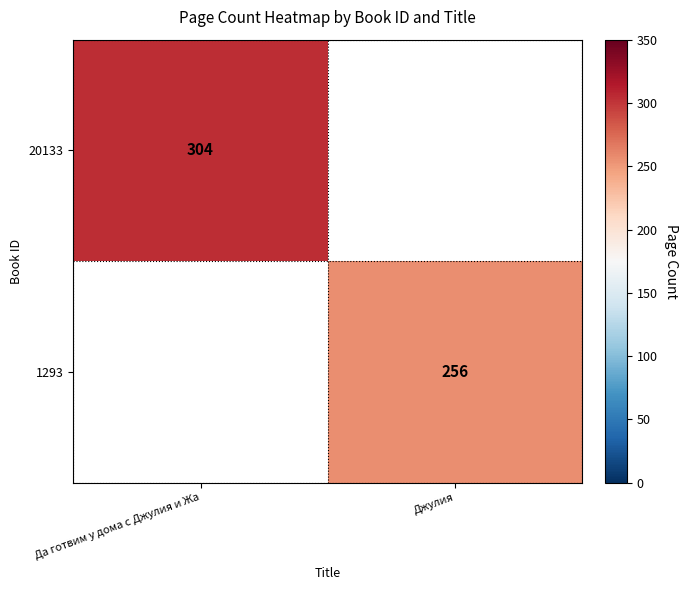

True or false: 1293 has a value of 347 at Джулия.

False